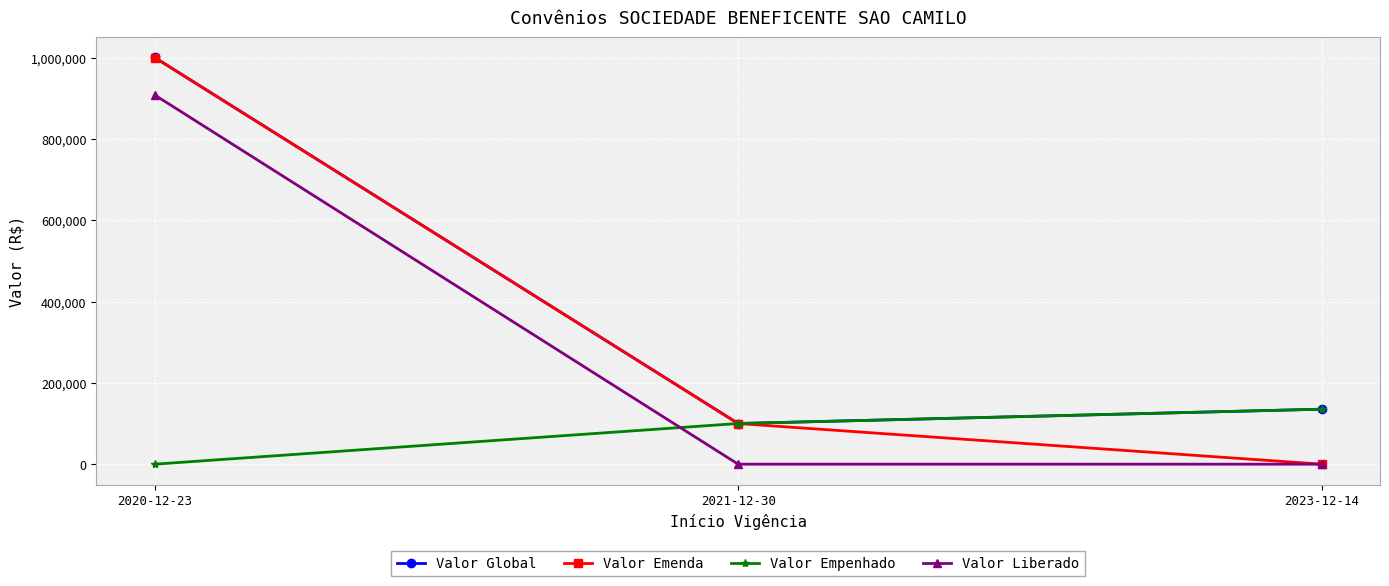

Which label corresponds to the largest value in the chart?

2020-12-23